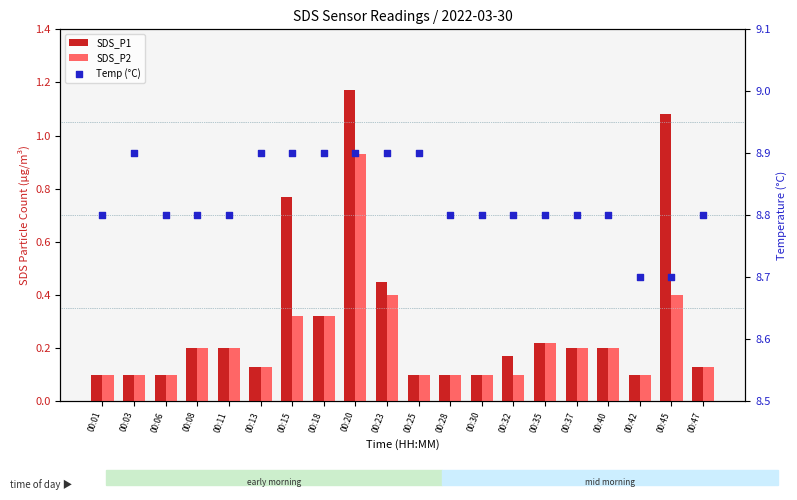

At which category is the sum across all series the highest?

00:20